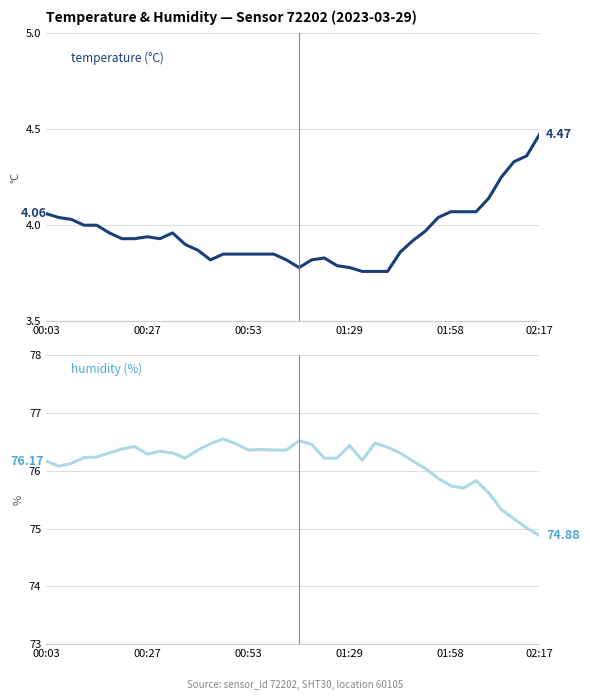

What is the sum of the humidity values at 7 and 39?

151.3